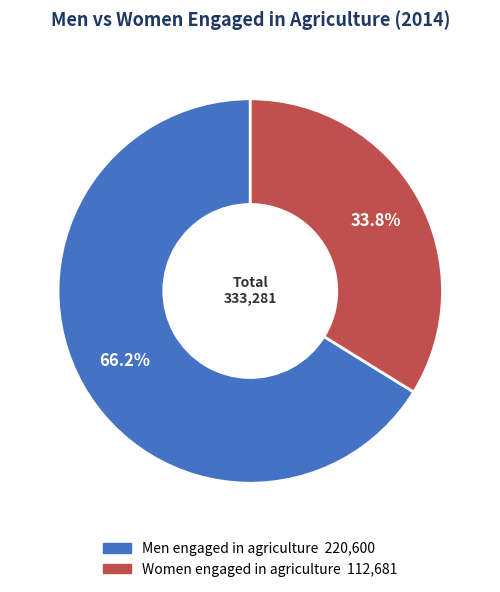

Which slice is the smallest?

Women engaged in agriculture